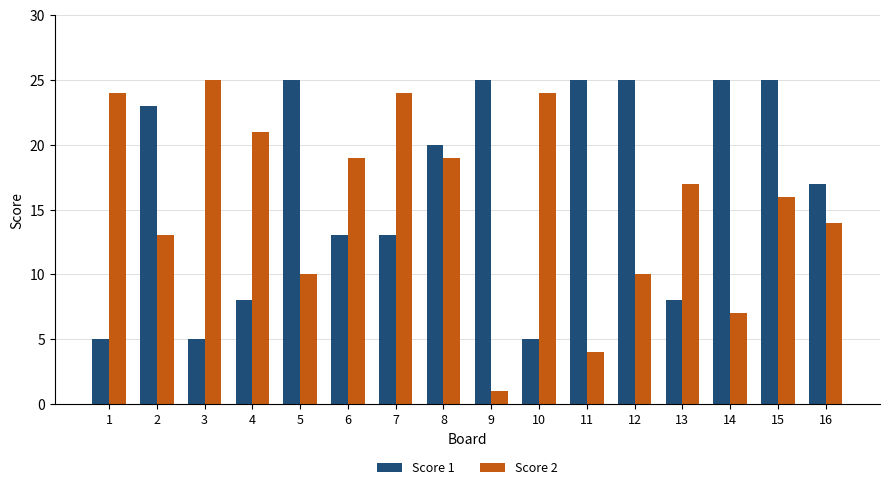

Is it true that Score 1 equals 2 at 13?

False